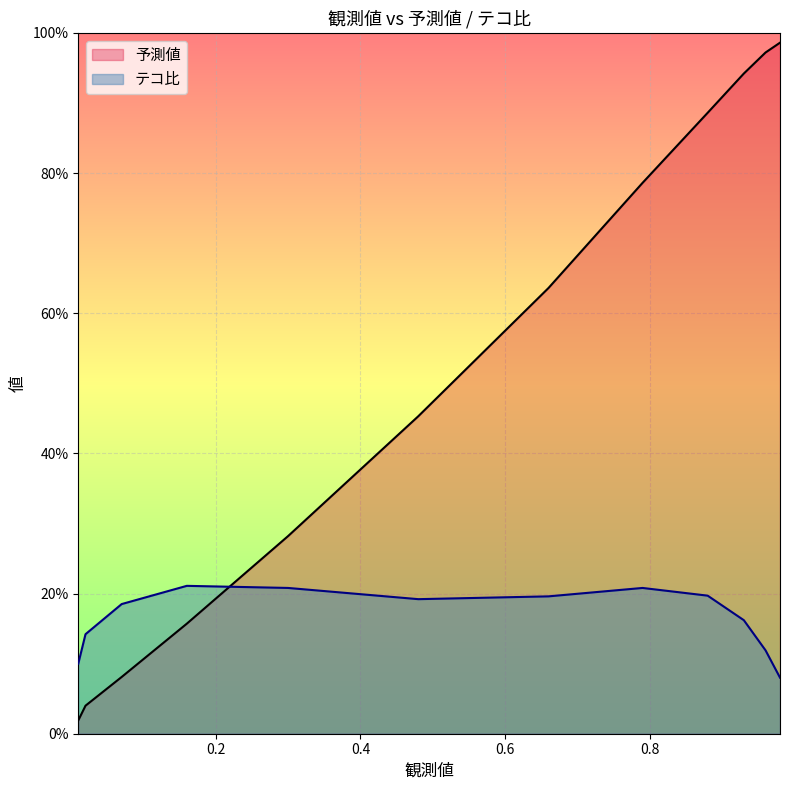

At which label is テコ比 closest to 0?

0.98